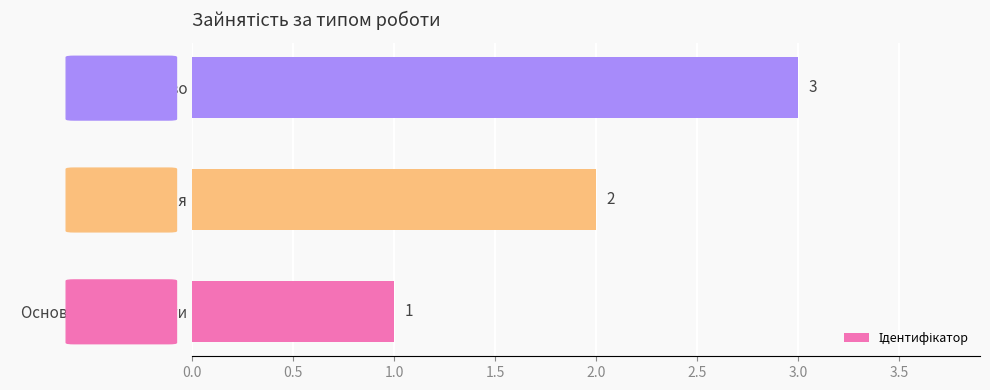

Are the bars horizontal?

Yes